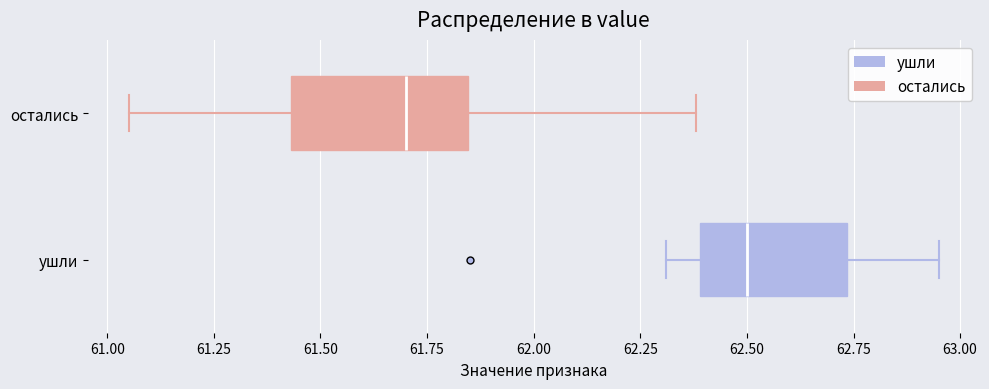

Which box is the widest, from its left edge to its right edge?

остались